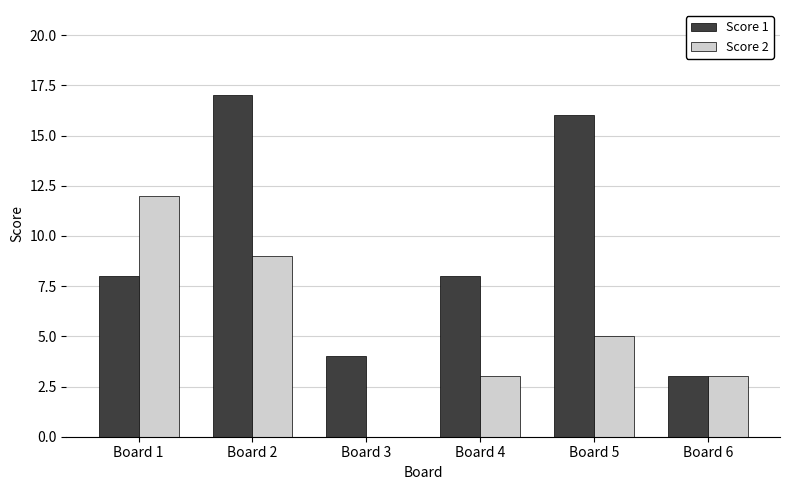

Which series has the largest total across all categories?

Score 1